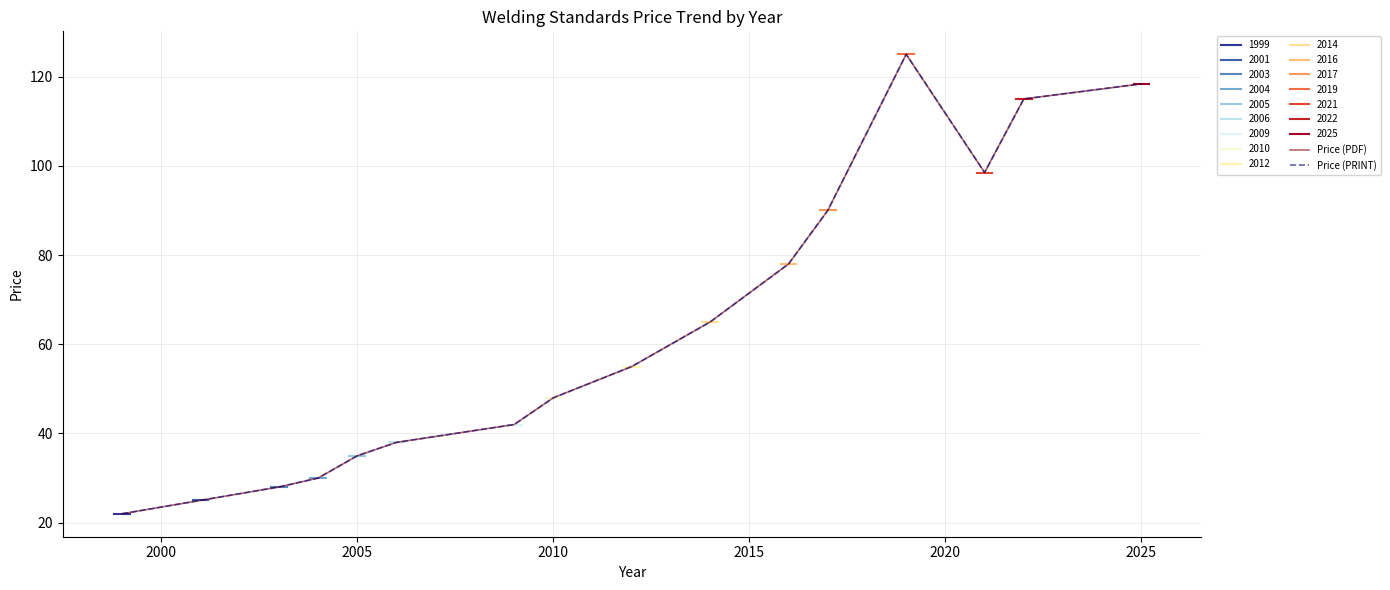

True or false: Price (PDF) has more than 0 interior local peaks.

True